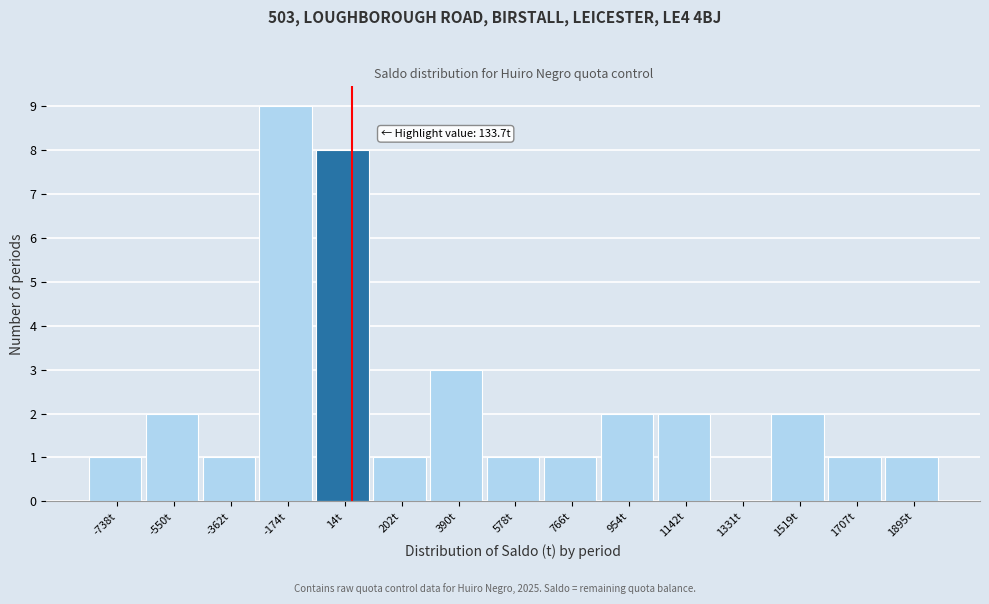

Reading left to right, what are all the values shown in this chart?

-738t=1	-550t=2	-362t=1	-174t=9	14t=8	202t=1	390t=3	578t=1	766t=1	954t=2	1142t=2	1331t=0	1519t=2	1707t=1	1895t=1